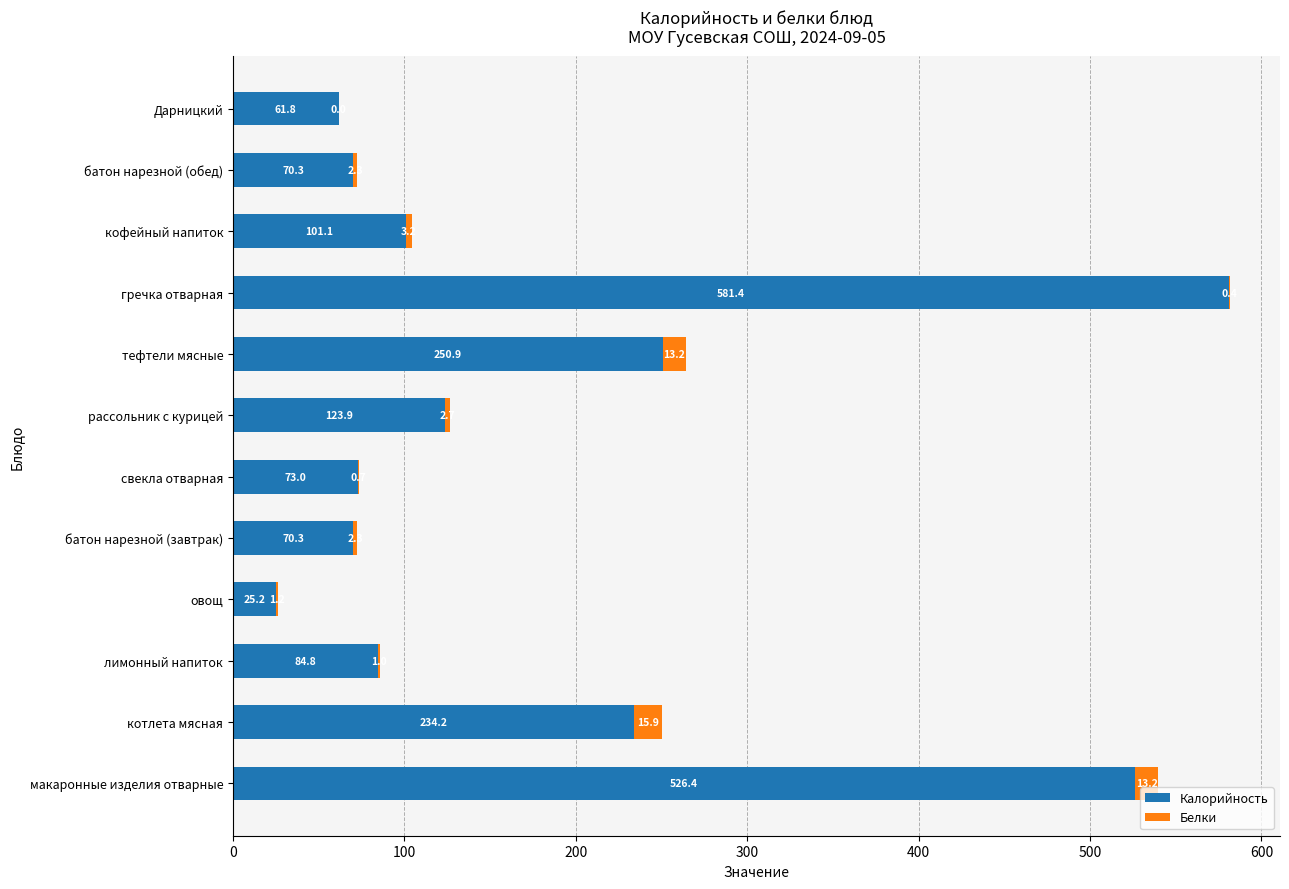

The value of Калорийность at батон нарезной (завтрак) is 70.3. True or false?

True